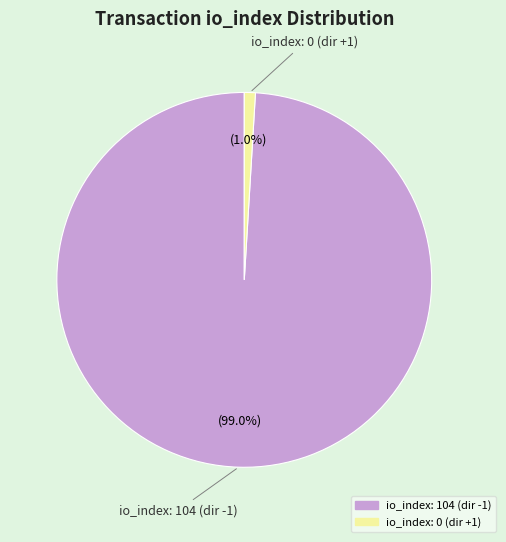

Is there a majority slice in this chart?

Yes